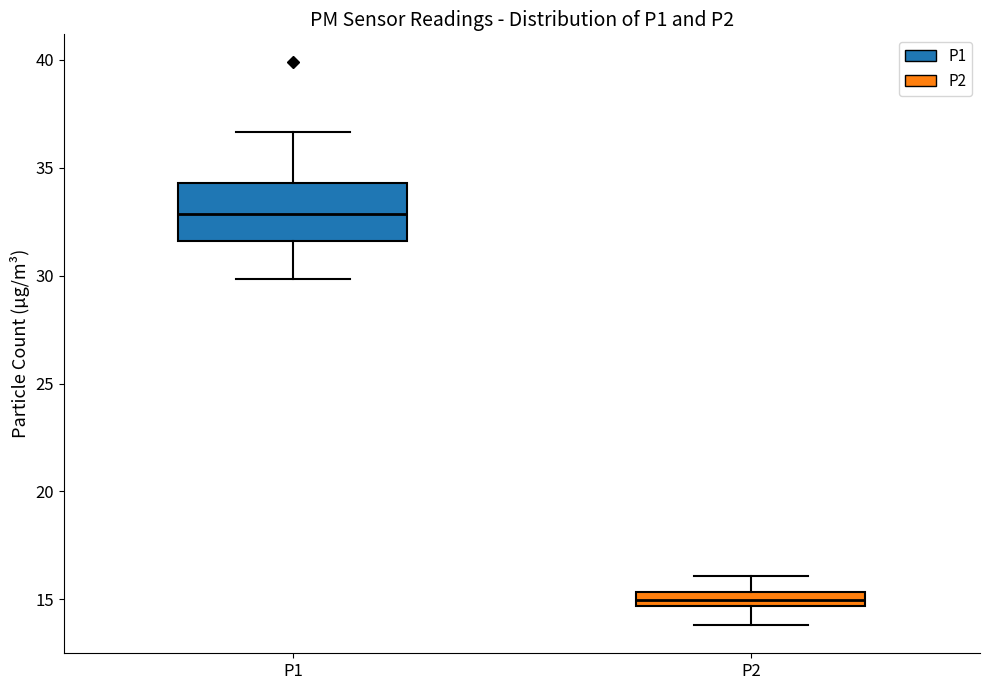

Comparing the boxes themselves (not the whiskers), which one is the tallest?

P1